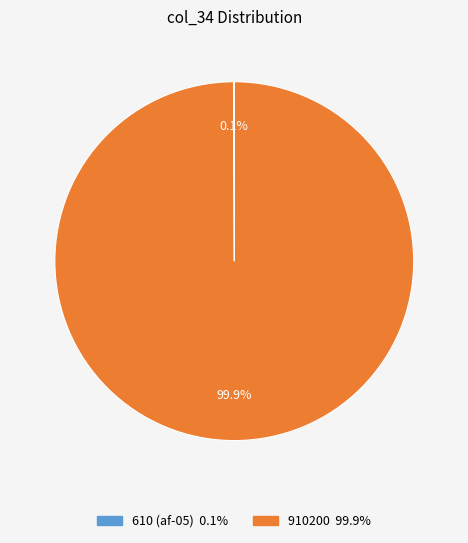

Is there any slice that represents more than half of the pie?

Yes